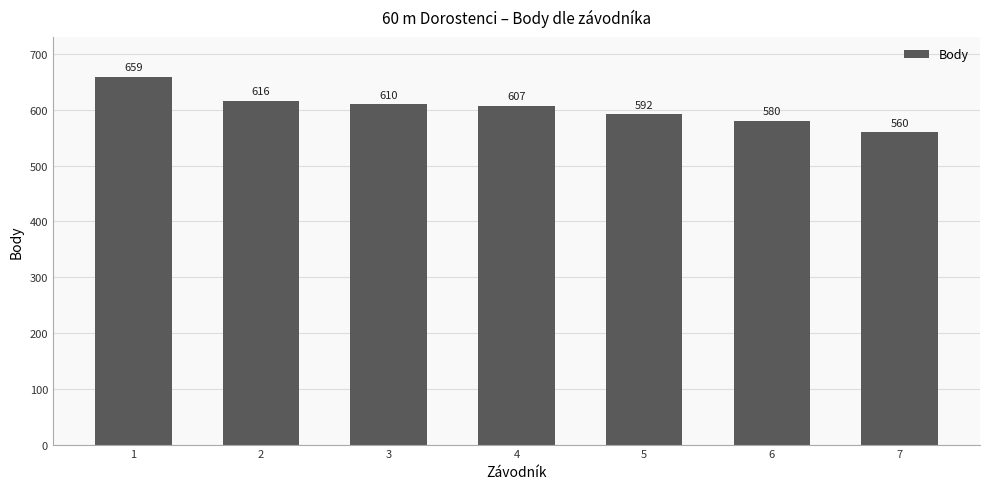

Reading left to right, what are all the values shown in this chart?

659	616	610	607	592	580	560